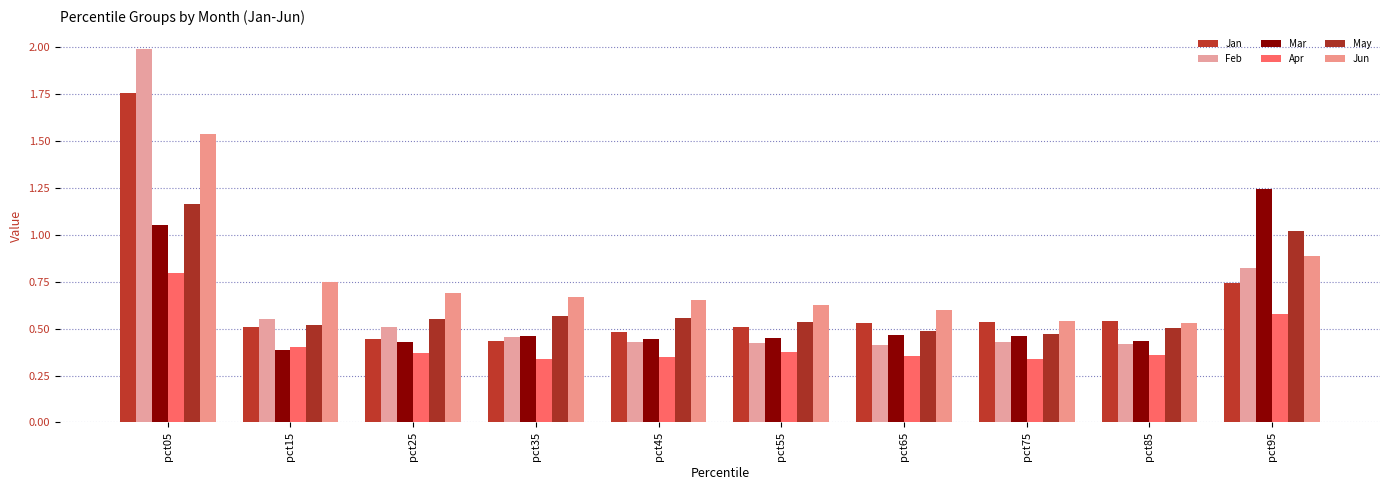

Count the number of categories in the chart.

10